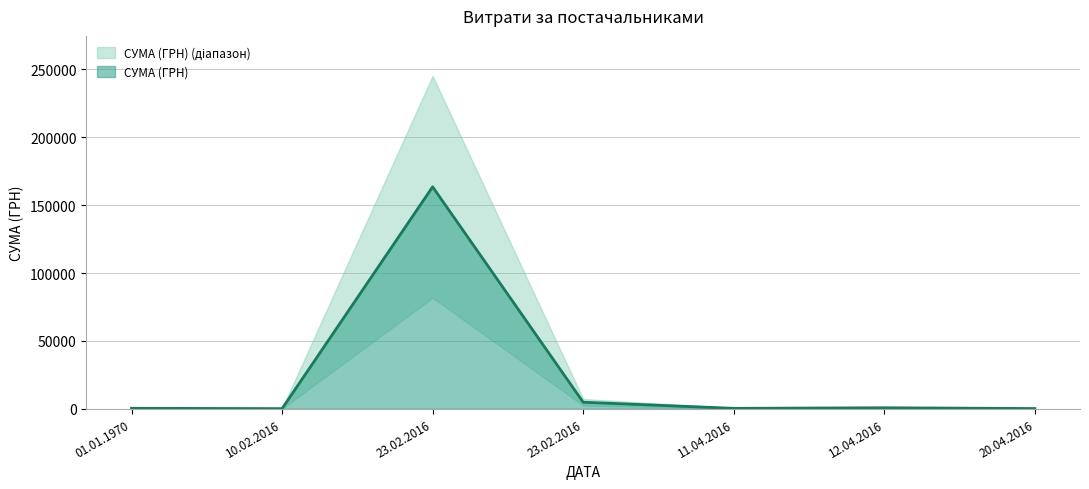

How many points are higher than both their immediate neighbors (excluding endpoints)?

2